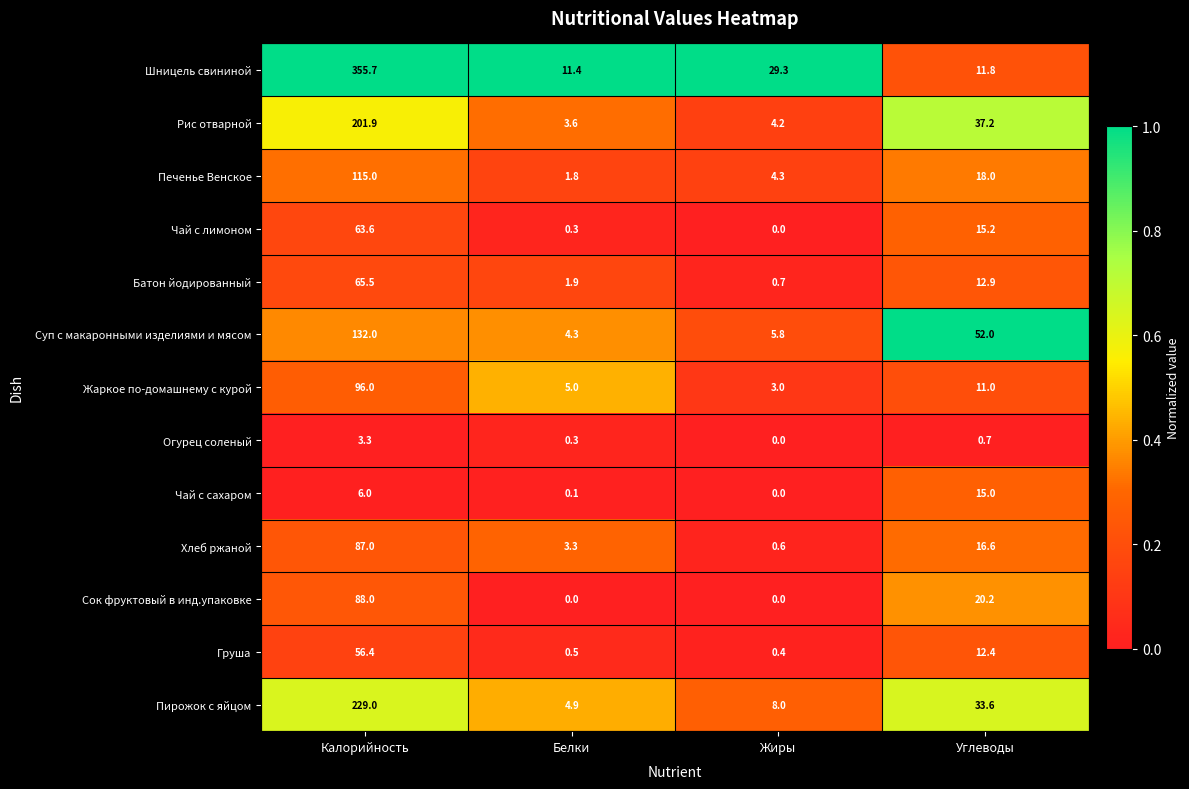

What is the difference between the maximum and minimum values in the Печенье Венское series?

113.2